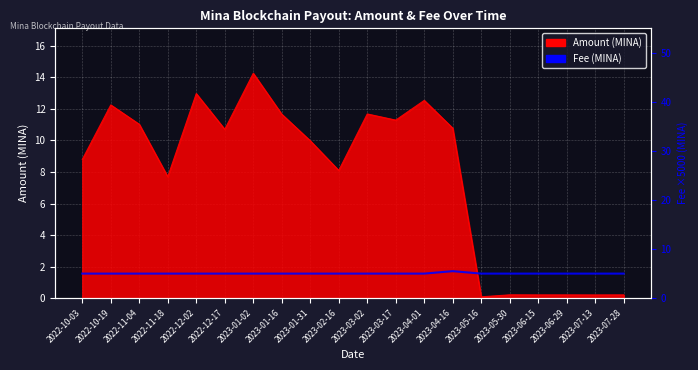

The chart shows a value of 5.0 at 2023-02-16. True or false?

True